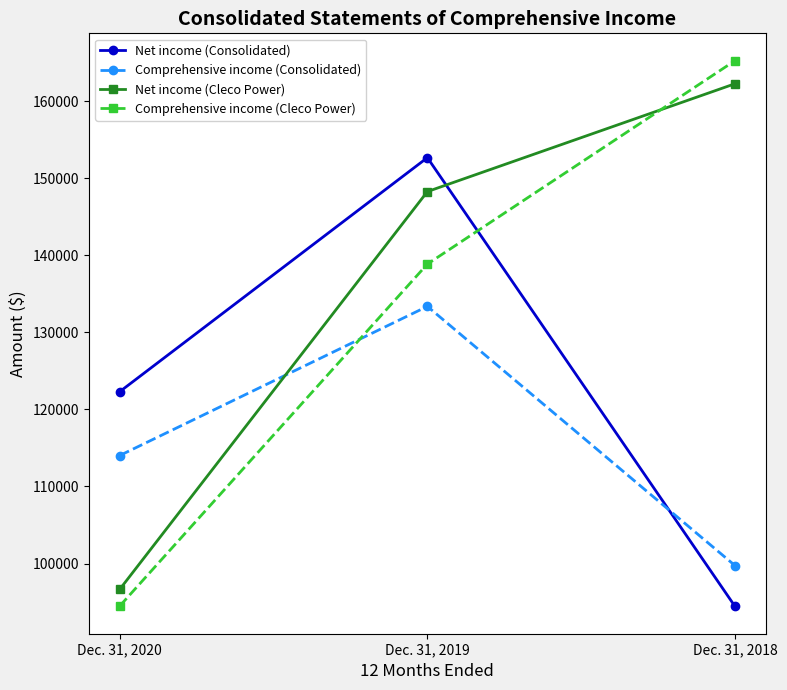

What is the difference between the maximum and second lowest values in the Comprehensive income (Cleco Power) series?

26395